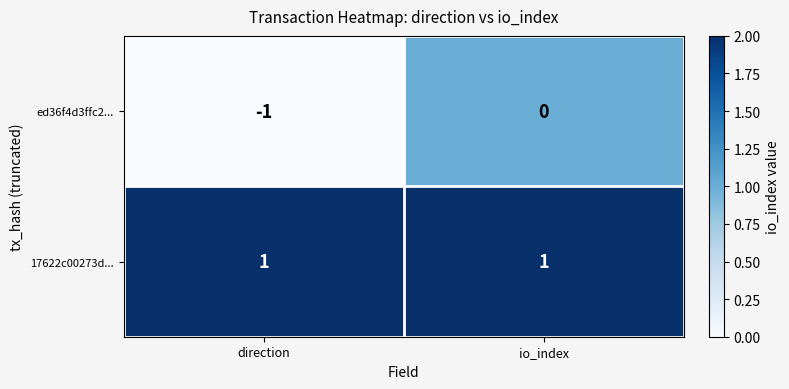

Which category has the lowest value in the ed36f4d3ffc2... series?

direction